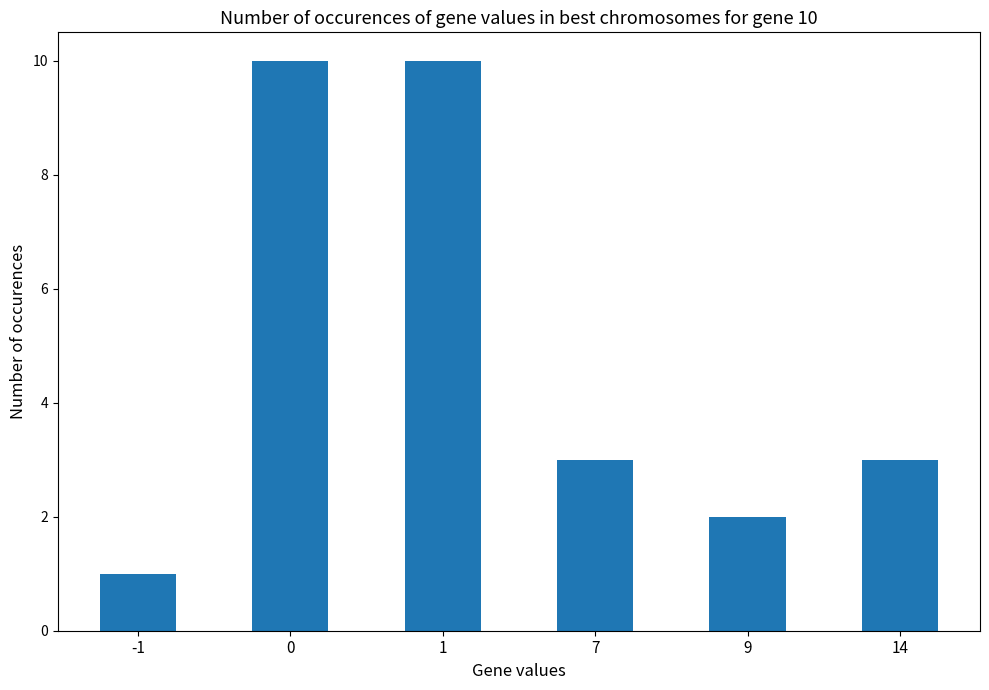

What value does the data have at 14?

3